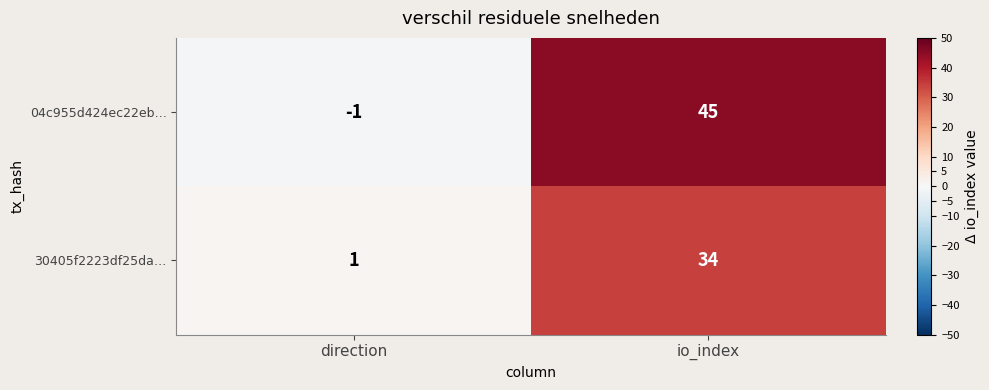

How many values in 04c955d424ec22eb… are below zero?

1